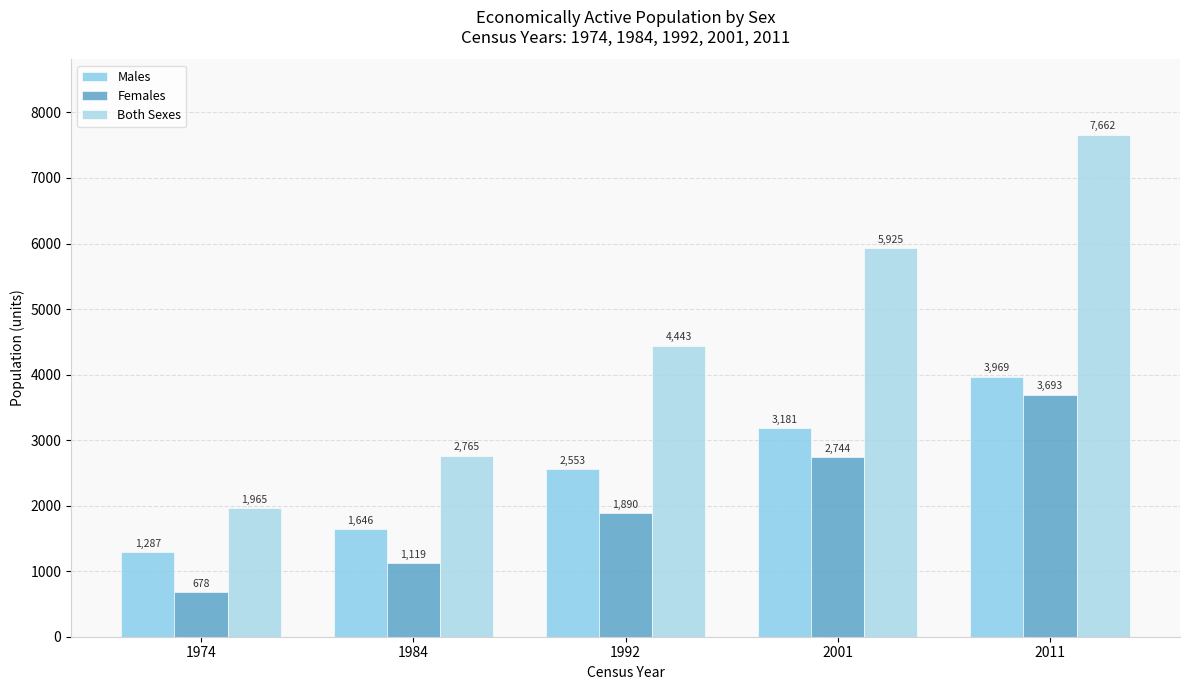

What value does the Males series have at 1992, to the nearest 100?

2600